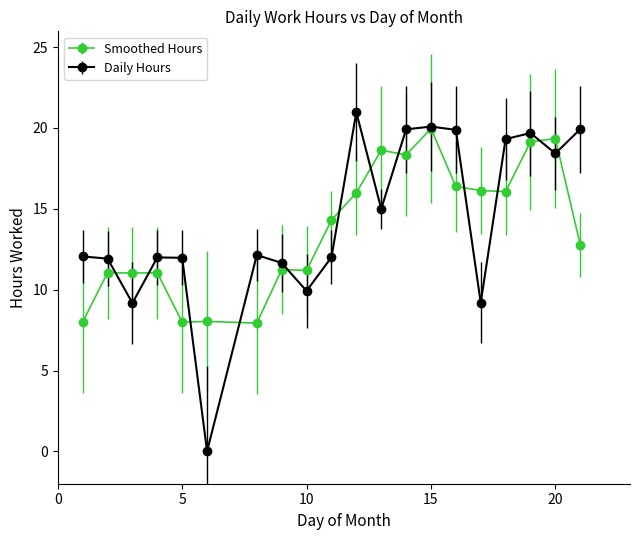

Which series has the widest spread of values?

Daily Hours